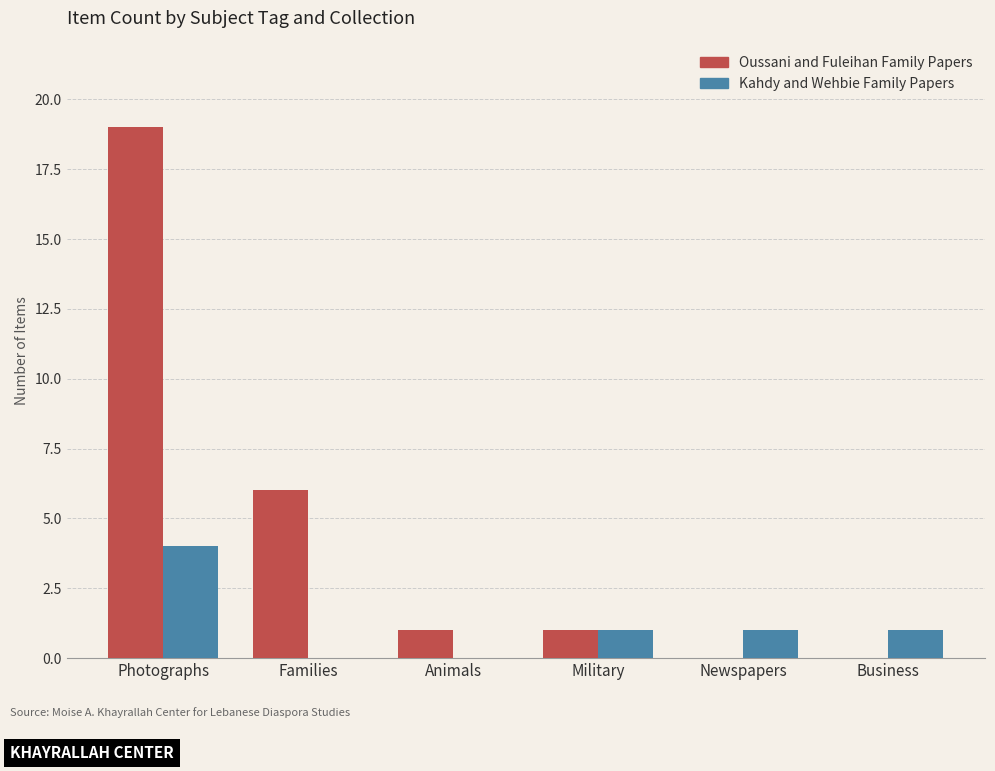

The value of Oussani and Fuleihan Family Papers at Photographs is 11. True or false?

False